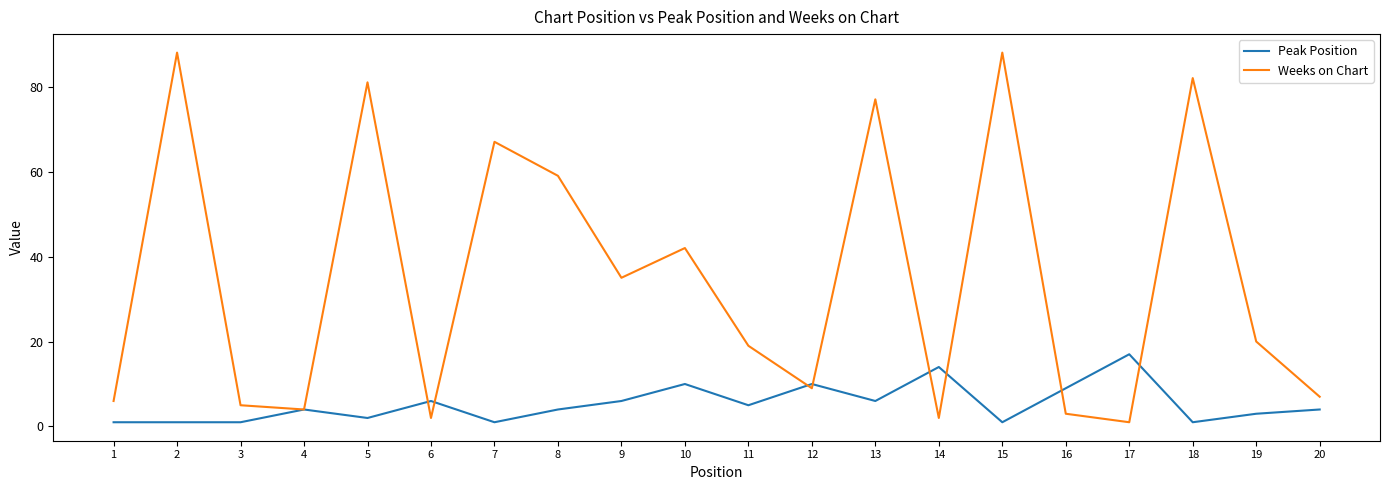

True or false: Weeks on Chart has more than 0 interior local peaks.

True